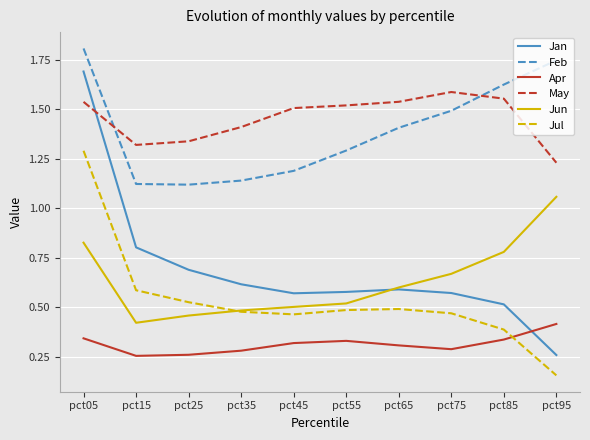

Rank the series at pct95 from highest to lowest value.

Feb, May, Jun, Apr, Jan, Jul